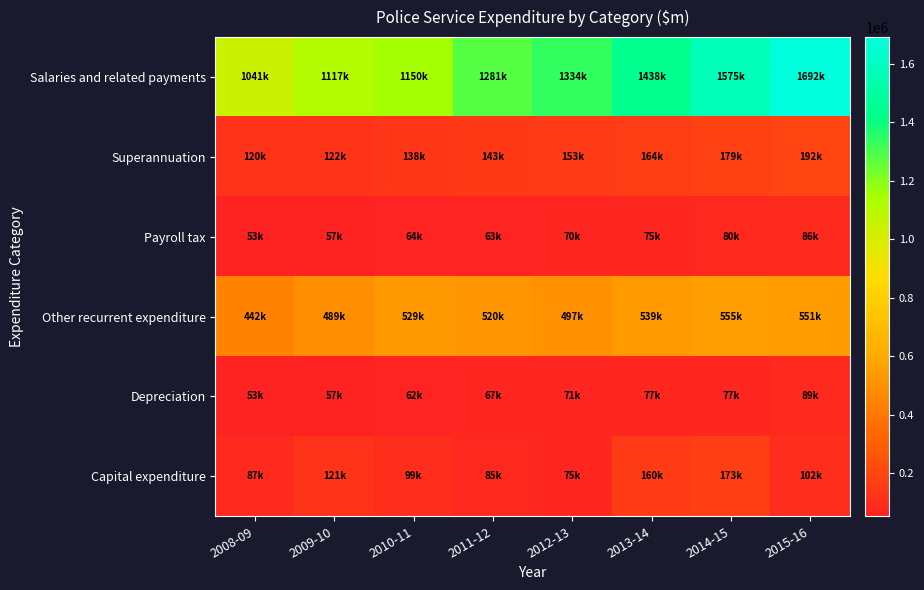

What is the difference between the highest and lowest values at 2015-16?

1605660